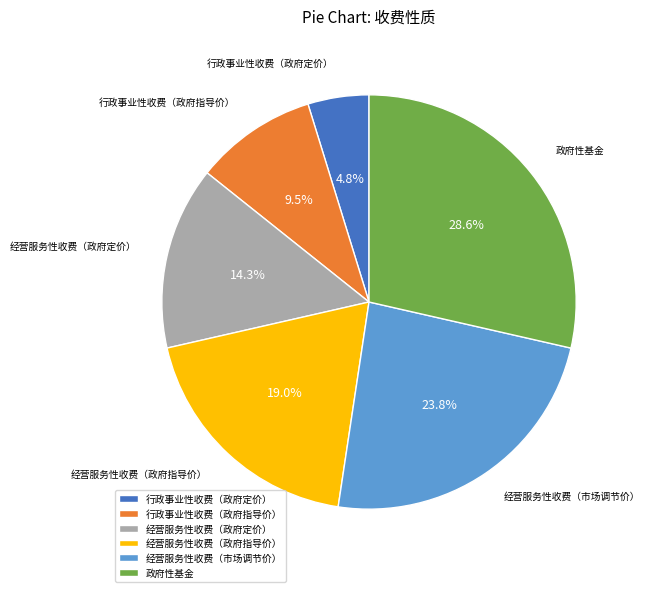

Approximately how many times larger is the value at 政府性基金 compared to 经营服务性收费（市场调节价）?

1.2